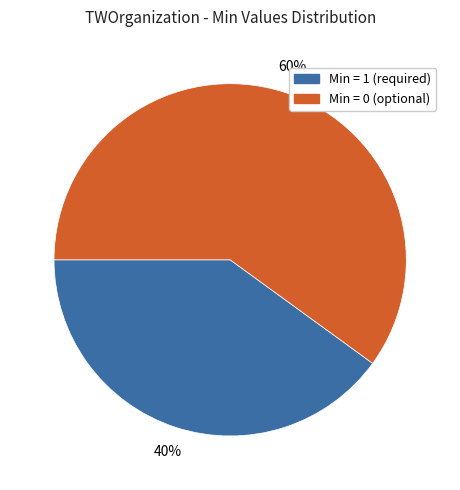

To the nearest percent, what is the average slice percentage?

50%